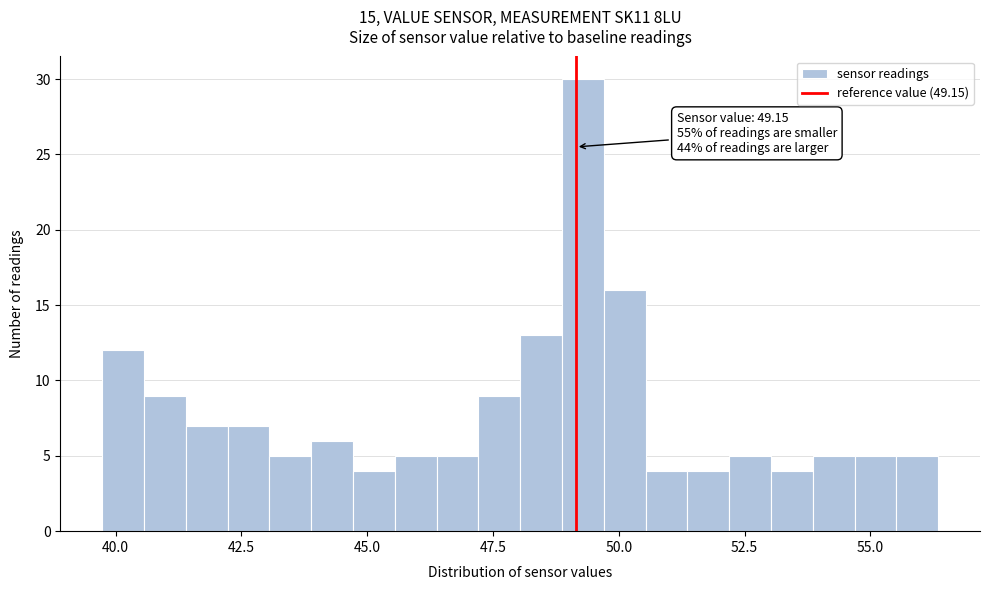

Around what value on the x-axis is the tallest bar? Give the approximate position of its centre, as read against the axis.

49.5